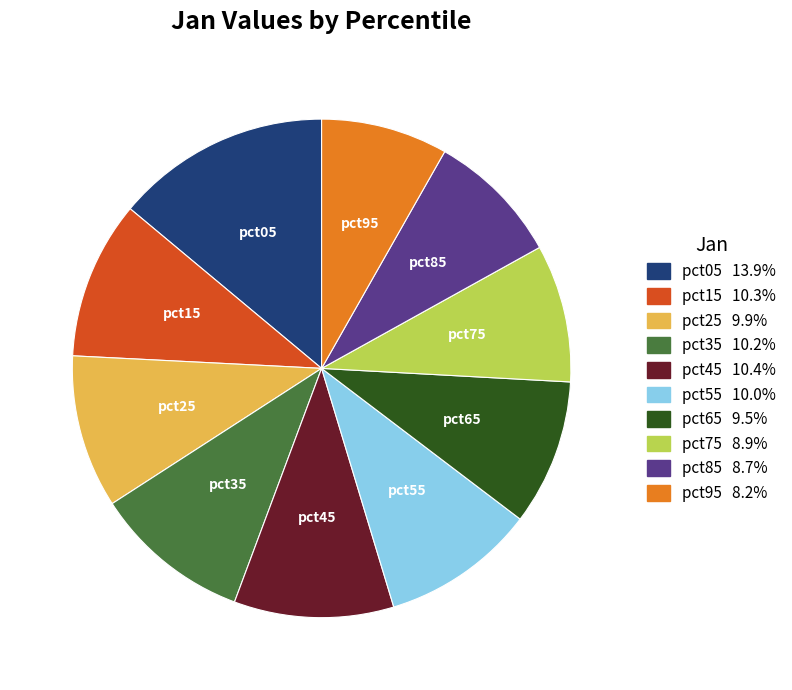

The pct45 slice represents 20% of the pie. True or false?

False